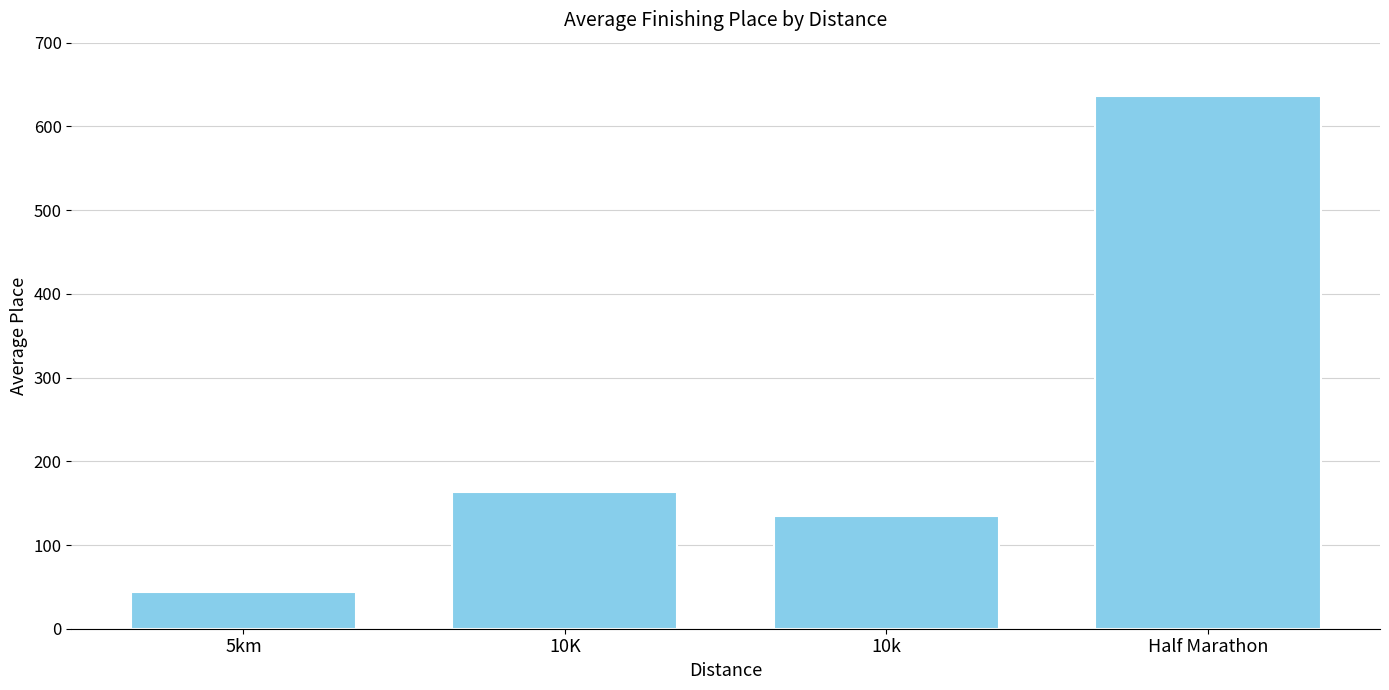

How many data points does each series have?

4